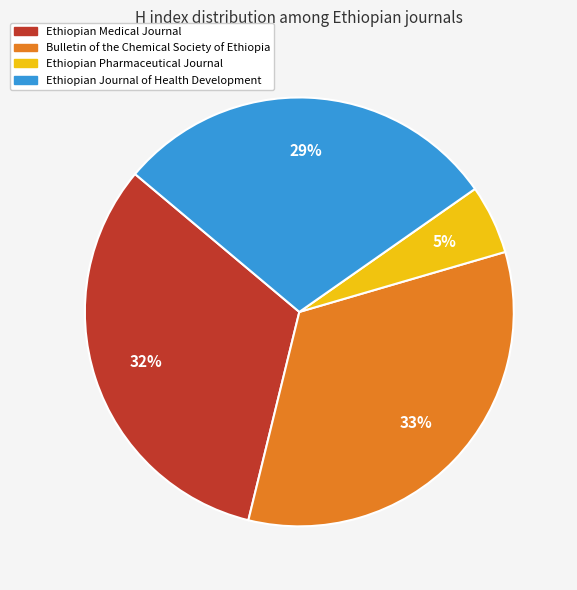

To the nearest percent, what is the average slice percentage?

25%